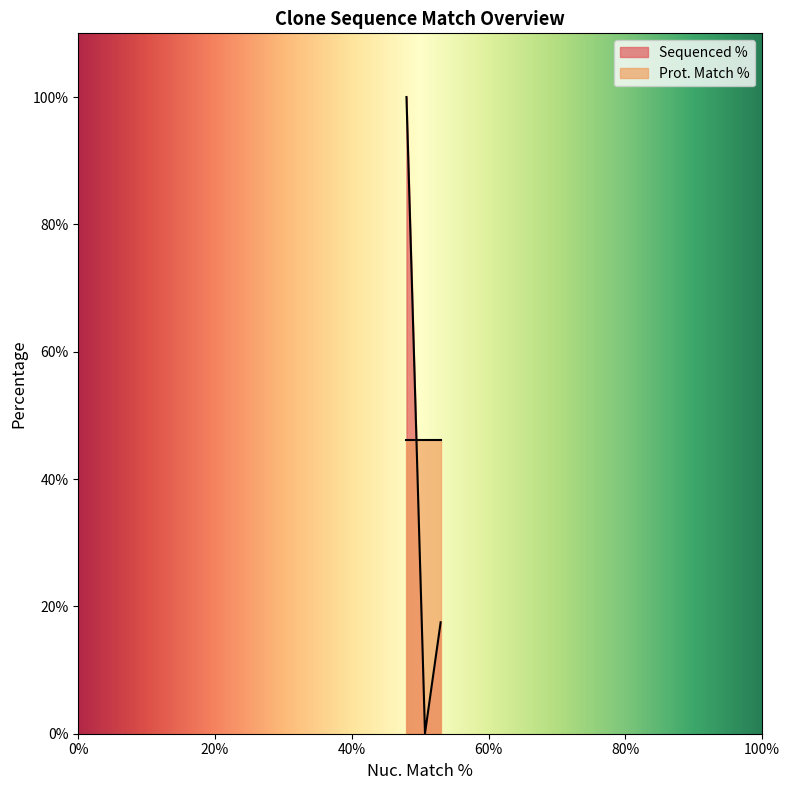

What is the average value of the Prot. Match % series?

46.2